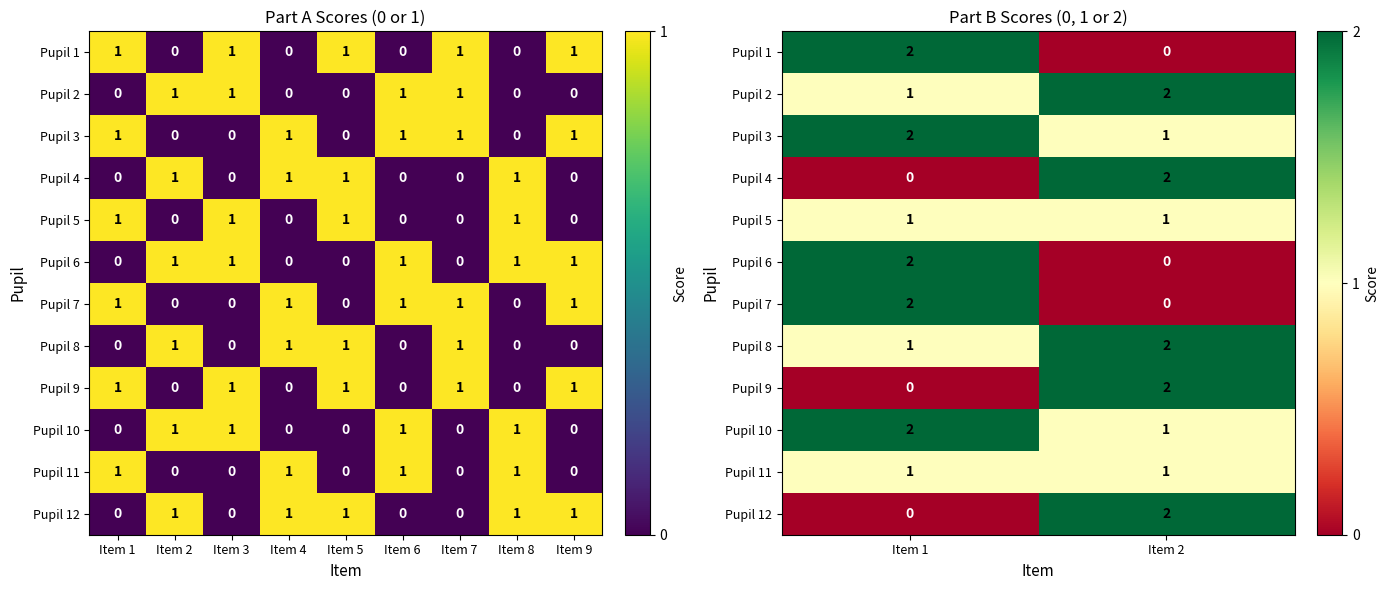

Is the value of Pupil 1 at Item 1 greater than the value of Pupil 11 at Item 1?

Yes